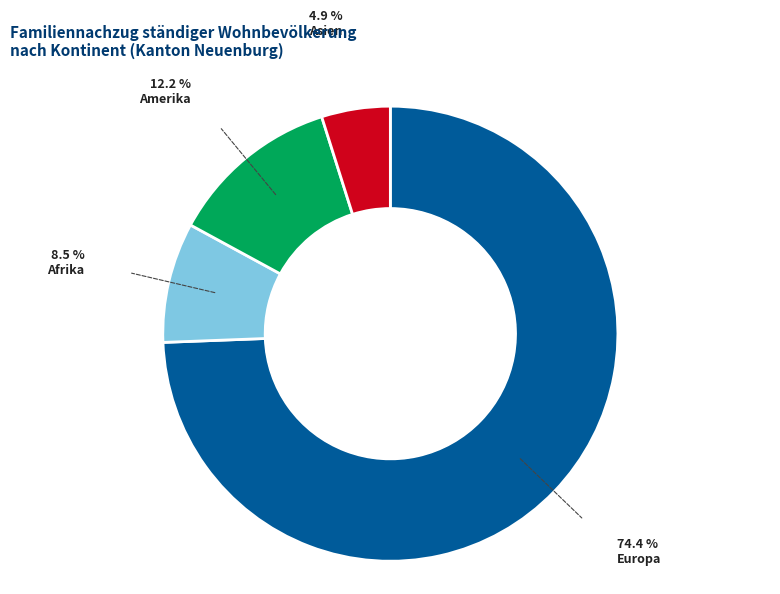

Is the sum of Afrika and Amerika greater than half?

No